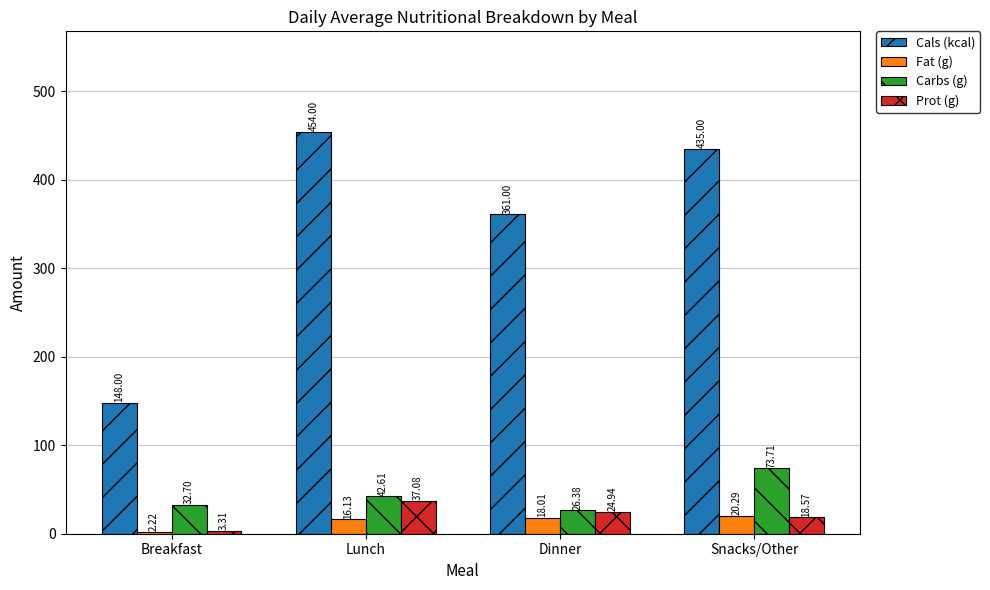

What is the difference between the Prot (g) values at Lunch and Snacks/Other?

18.5